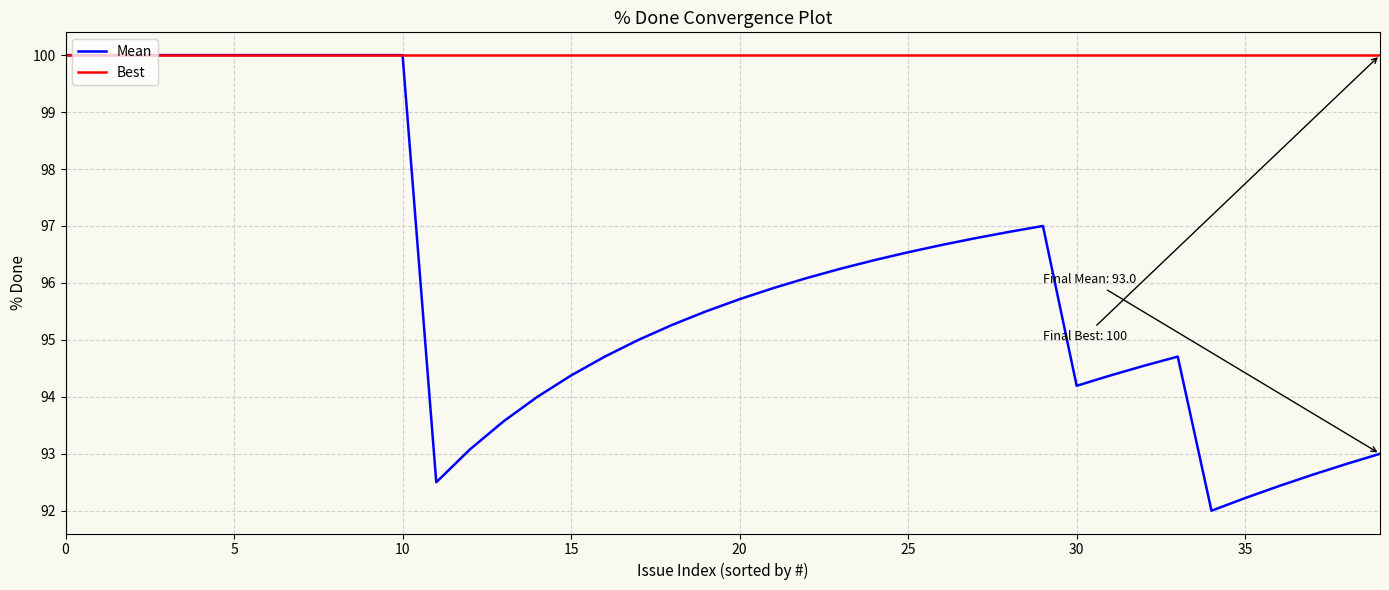

Which series has the largest total across all categories?

Best